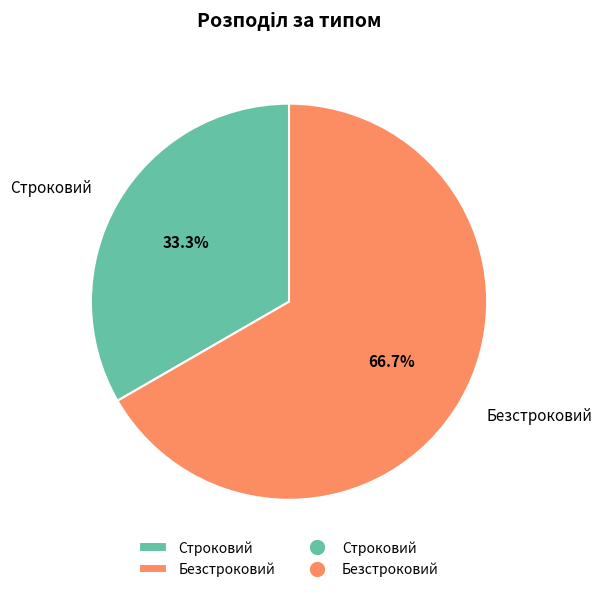

To the nearest percent, what percentage of the pie is Безстроковий?

67%